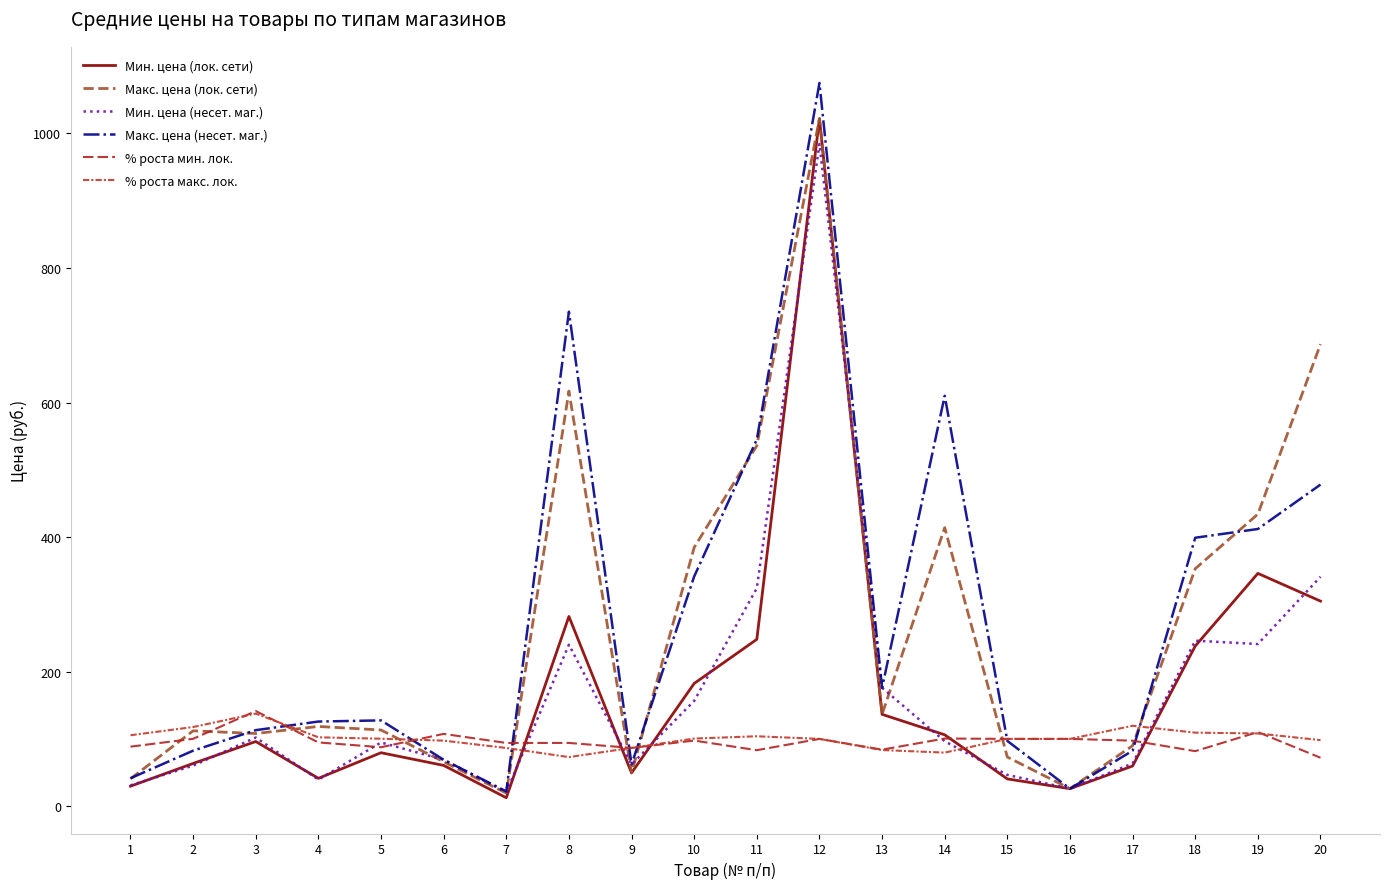

Does the chart have visible grid lines?

No